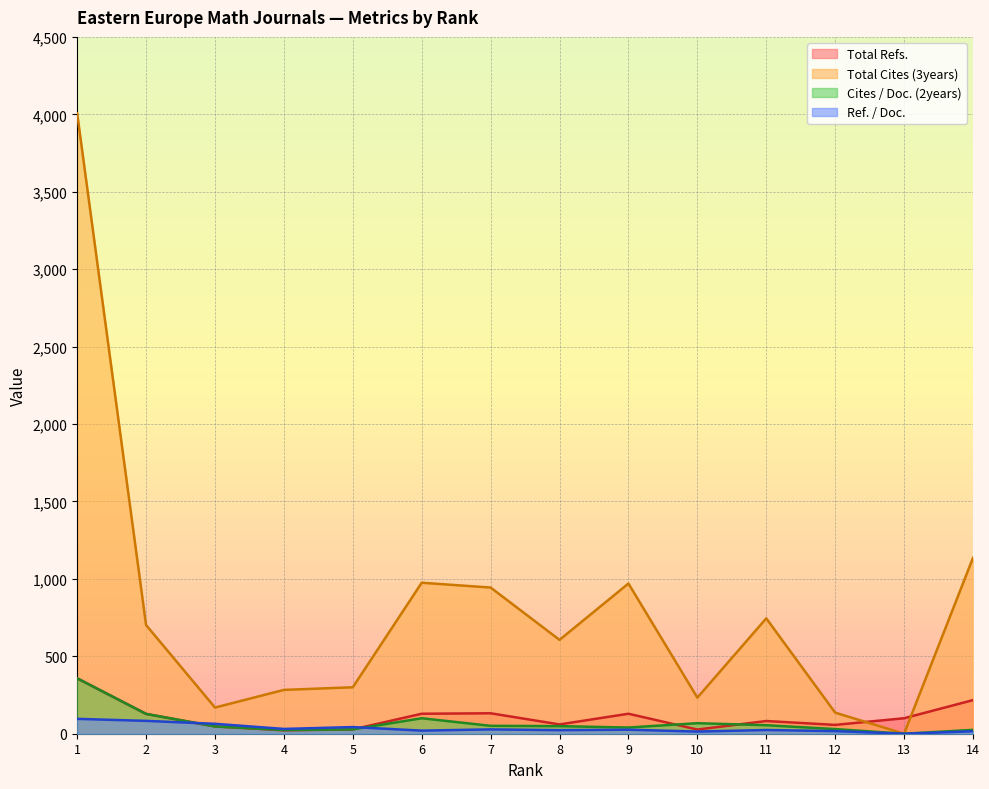

How many positive values does the Cites / Doc. (2years) series have?

13